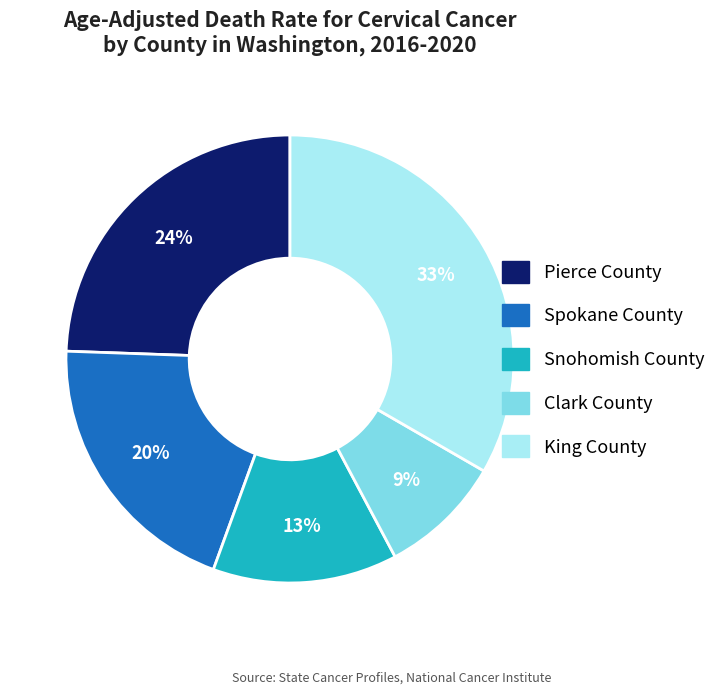

Is the sum of Spokane County and King County greater than half?

Yes